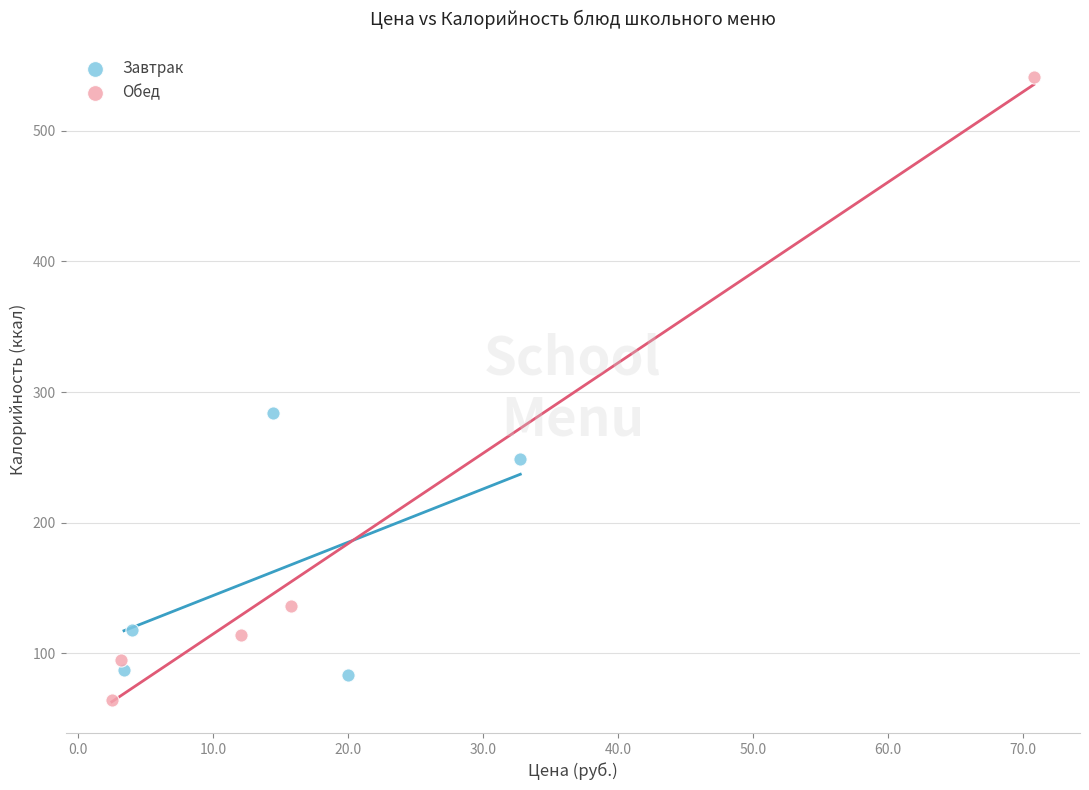

Which series reaches the maximum Y coordinate?

Обед